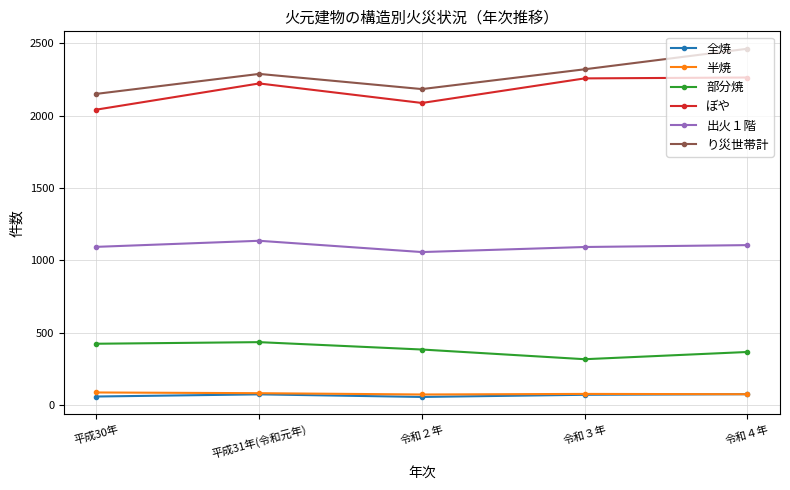

At which category does り災世帯計 reach its first local peak?

平成31年(令和元年)